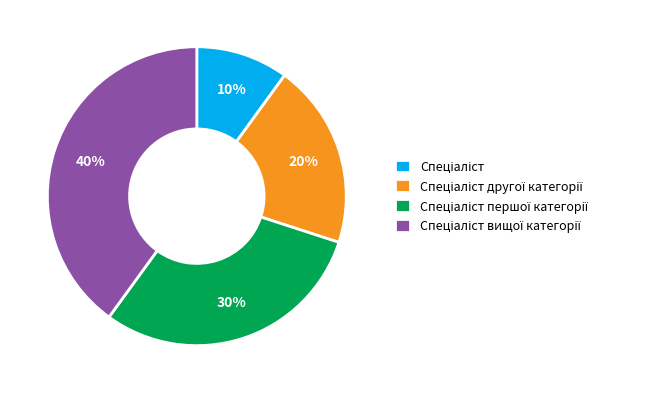

To the nearest percent, what is the average slice percentage?

25%